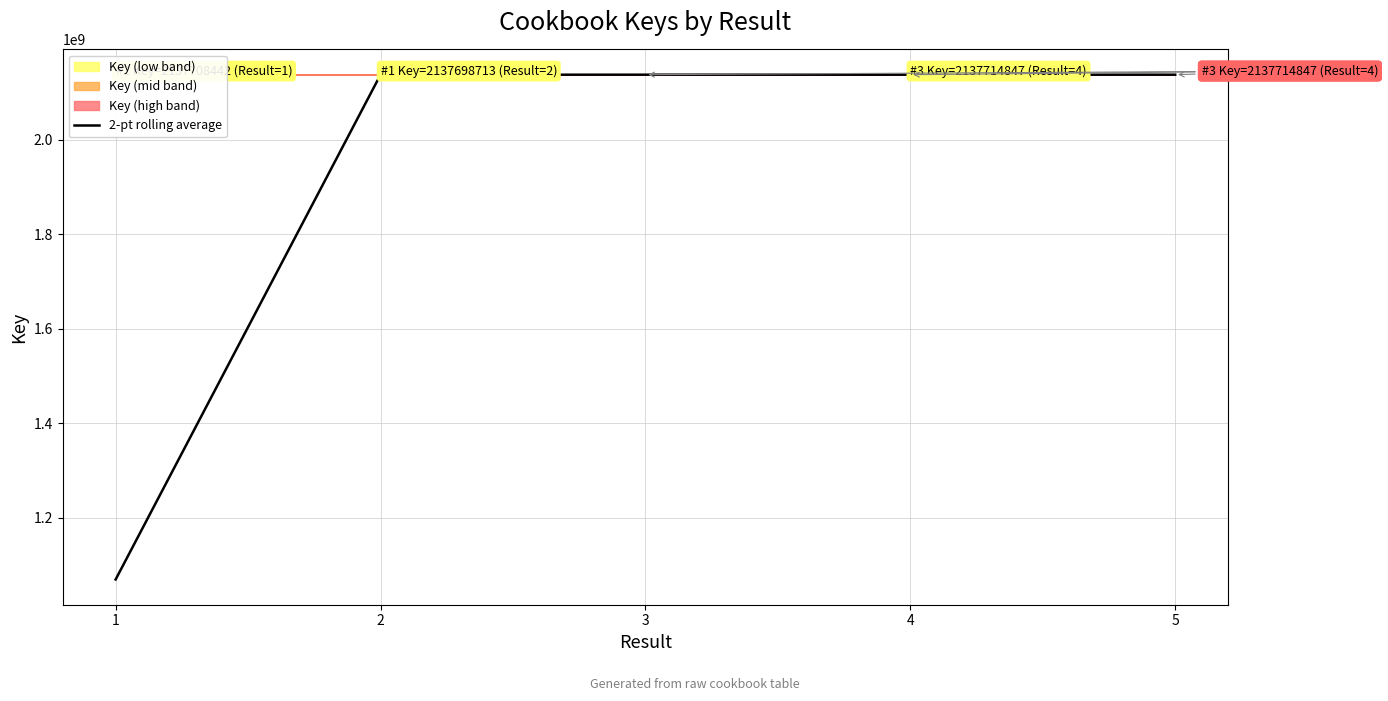

What is the value of the 3rd point from the left?

2137710431.0